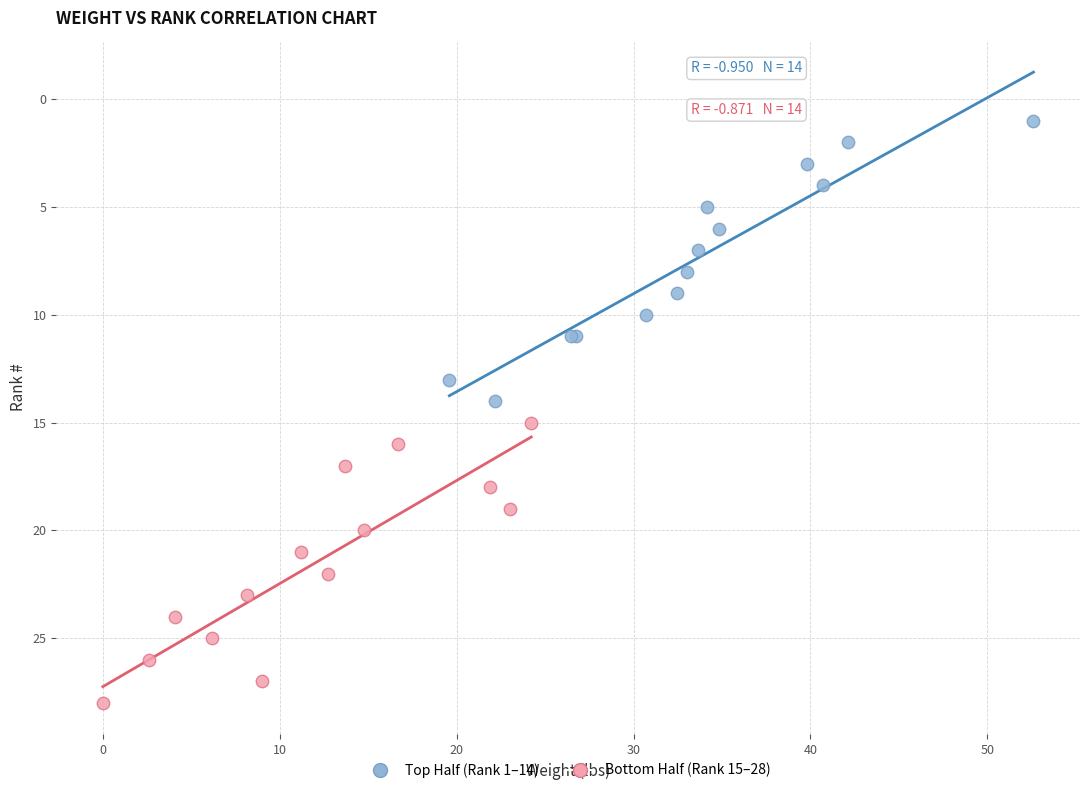

Which series contains the highest Y value?

Bottom Half (Rank 15–28)